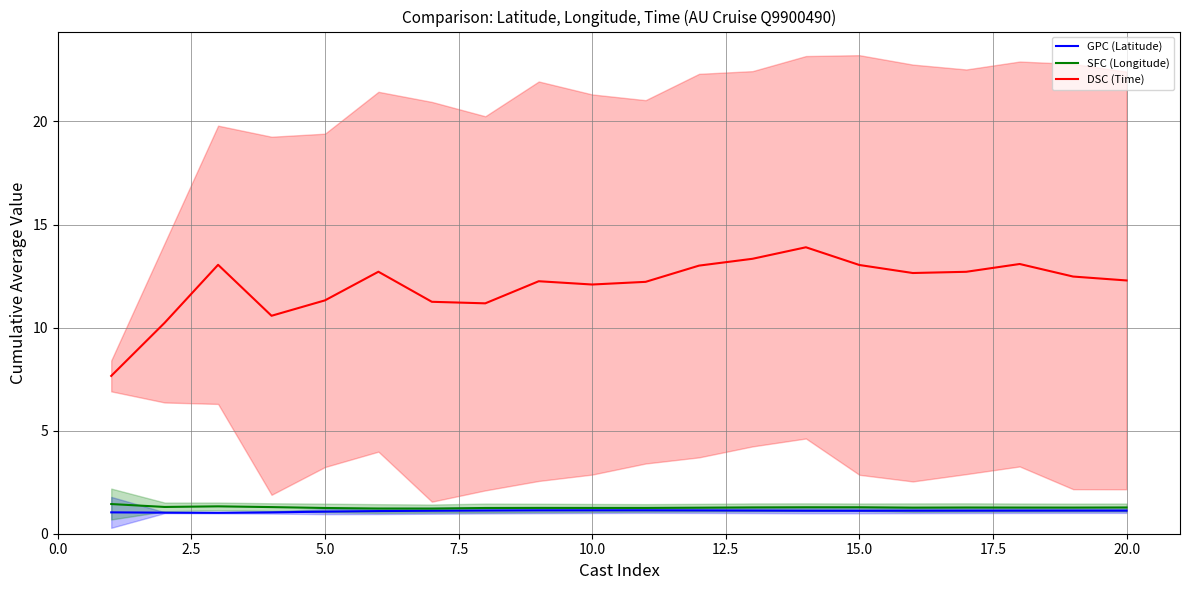

What is the maximum value for GPC (Latitude)?

1.1